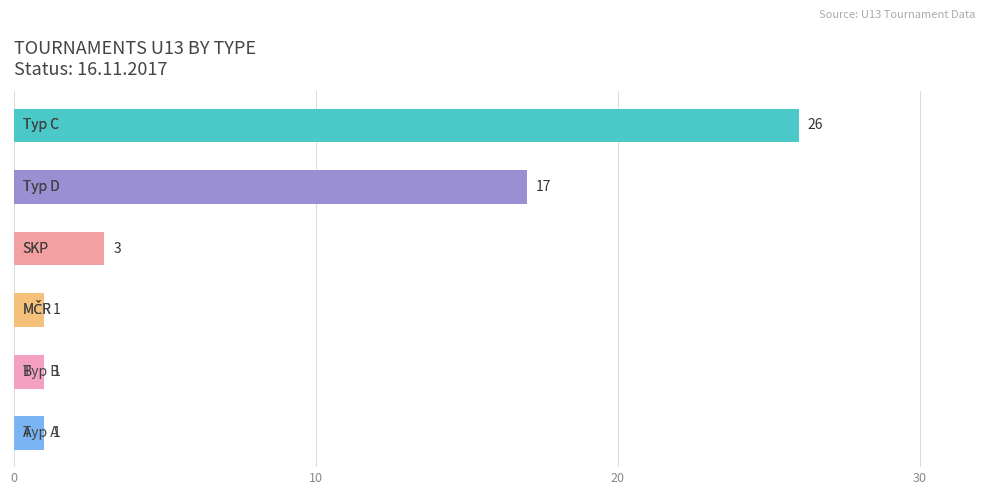

What is the sum of all values?

49